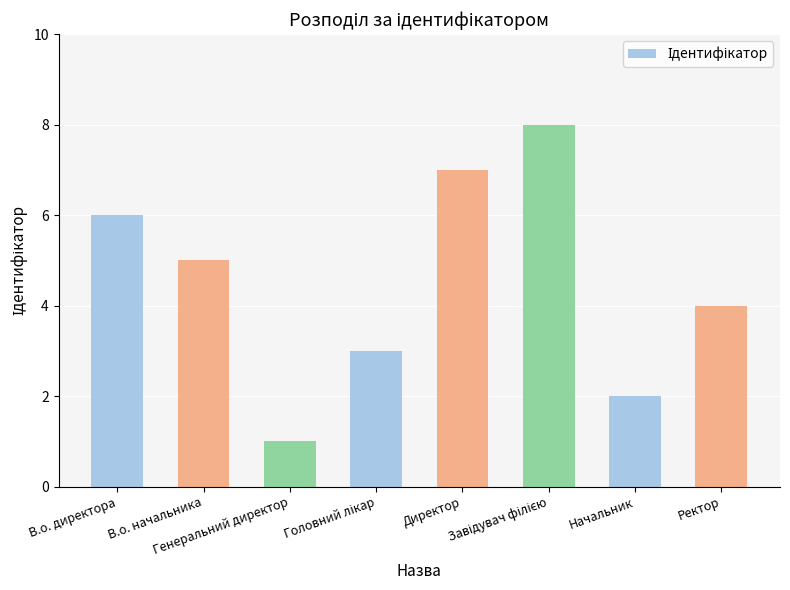

What is the ratio of the value at Директор to the value at В.о. начальника?

1.4